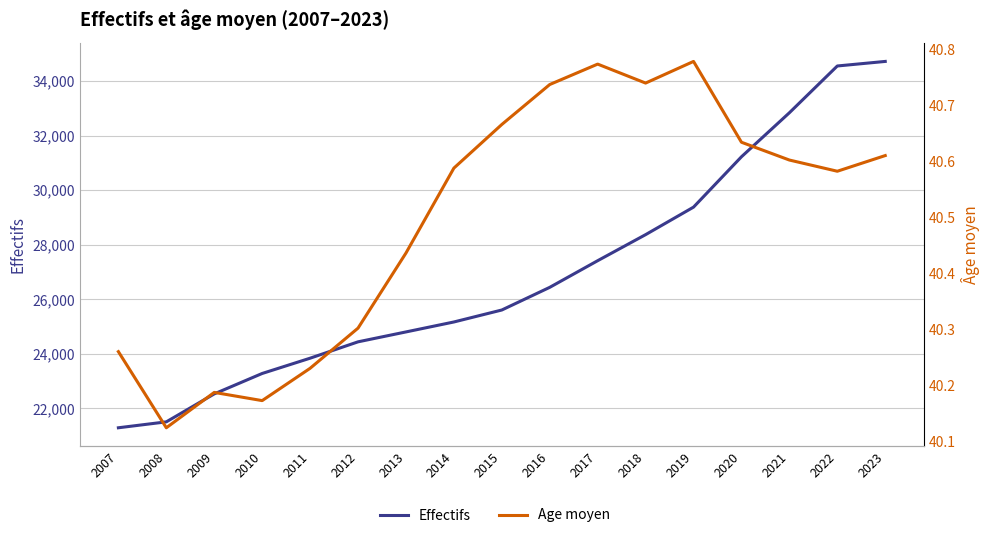

What is the sum of all Effectifs values?

457388.0